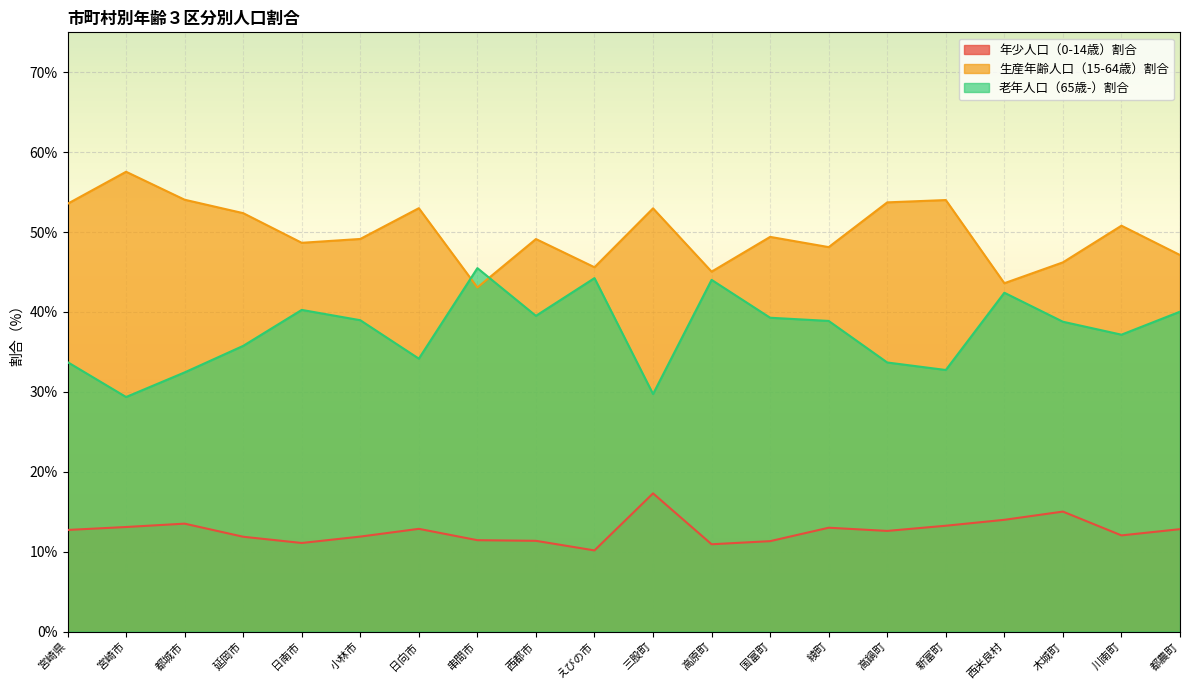

True or false: 老年人口（65歳-）割合 and 年少人口（0-14歳）割合 intersect in this chart.

False